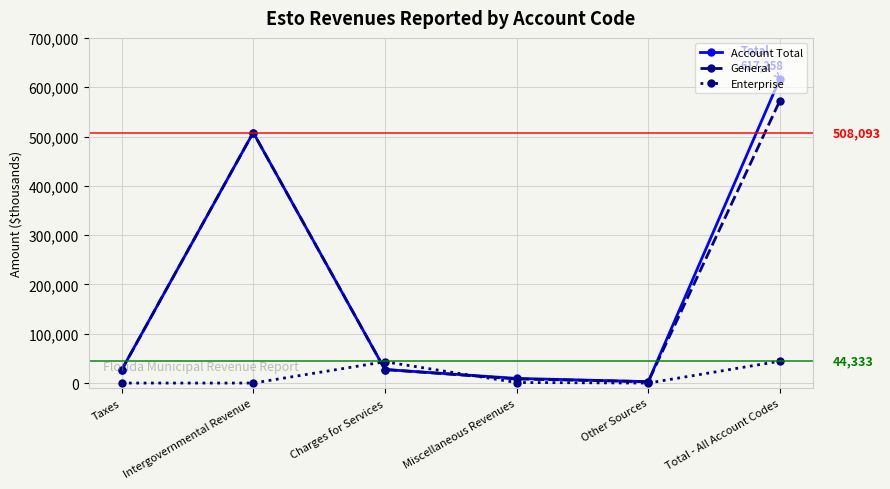

Which series changed the most between Charges for Services and Miscellaneous Revenues?

Enterprise